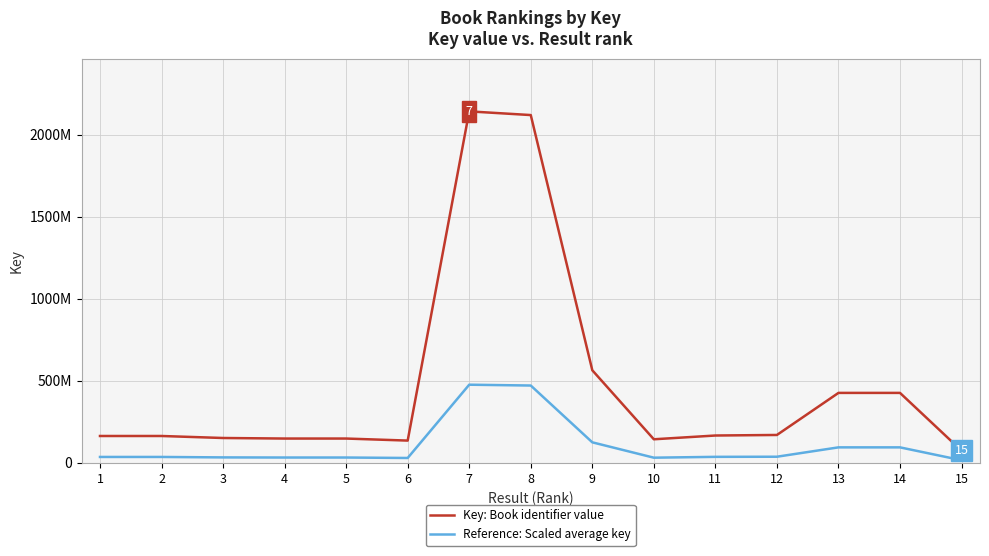

Does the chart have visible grid lines?

Yes